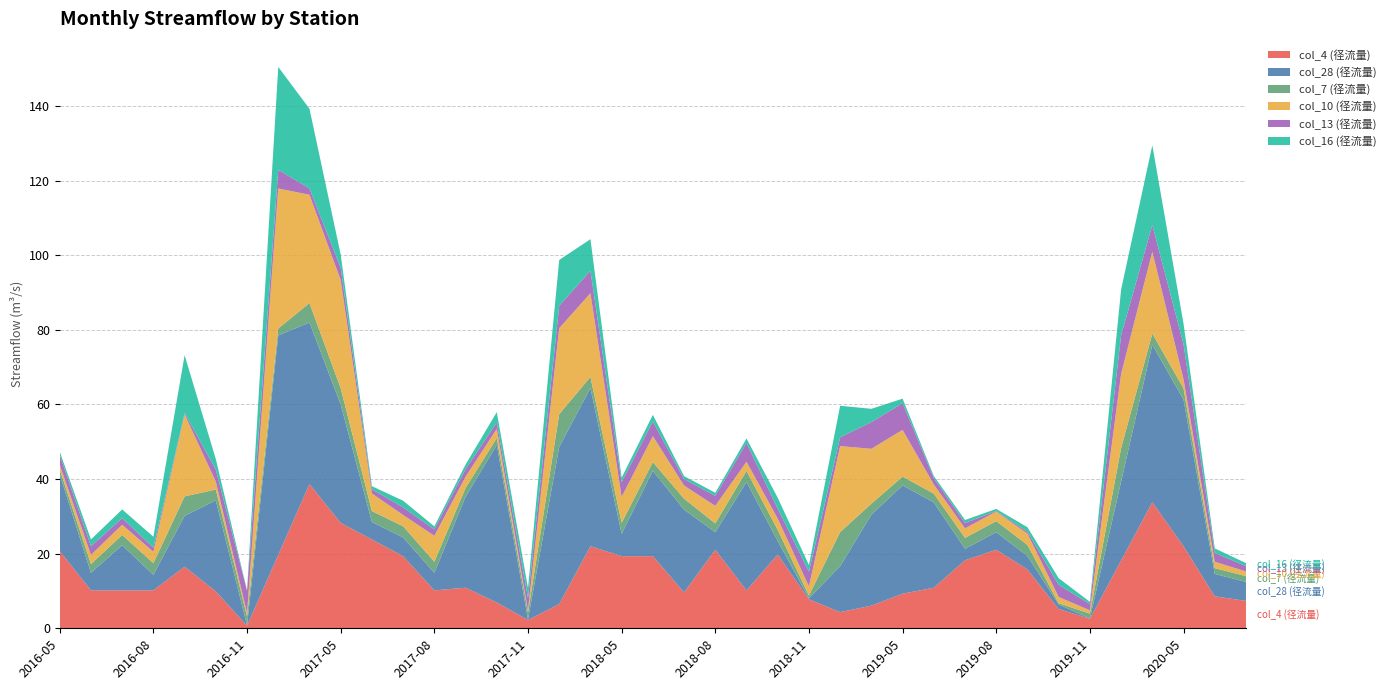

Reading right to left, list all the values displayed in this chart.

col_4 (径流量): 2020-07=7.3	2020-06=8.6	2020-05=22.0	2020-04=33.8	2020-03=18.2	2019-11=2.5	2019-10=5.2	2019-09=15.8	2019-08=21.0	2019-07=18.2	2019-06=10.9	2019-05=9.3	2019-04=6.1	2019-03=4.3	2018-11=7.8	2018-10=19.8	2018-09=10.2	2018-08=21.0	2018-07=9.6	2018-06=19.3	2018-05=19.3	2018-04=22.0	2018-03=6.5	2017-11=2.2	2017-10=6.9	2017-09=10.9	2017-08=10.2	2017-07=19.3	2017-06=23.8	2017-05=28.3	2017-04=38.6	2017-03=19.7	2016-11=0.7	2016-10=9.9	2016-09=16.5	2016-08=10.2	2016-07=10.2	2016-06=10.2	2016-05=20.7
col_28 (径流量): 2020-07=5.1	2020-06=6.0	2020-05=39.3	2020-04=42.2	2020-03=21.2	2019-11=0.1	2019-10=1.2	2019-09=3.6	2019-08=4.7	2019-07=3.1	2019-06=22.9	2019-05=29.0	2019-04=24.4	2019-03=12.3	2018-11=0.3	2018-10=3.6	2018-09=29.0	2018-08=4.7	2018-07=22.2	2018-06=22.9	2018-05=6.0	2018-04=42.4	2018-03=42.1	2017-11=0.2	2017-10=42.2	2017-09=24.4	2017-08=4.7	2017-07=5.0	2017-06=4.7	2017-05=31.7	2017-04=43.3	2017-03=58.8	2016-11=0.1	2016-10=24.4	2016-09=13.6	2016-08=4.2	2016-07=12.1	2016-06=4.7	2016-05=20.6
col_7 (径流量): 2020-07=1.5	2020-06=1.5	2020-05=3.0	2020-04=3.0	2020-03=9.0	2019-11=1.3	2019-10=0.3	2019-09=2.9	2019-08=3.0	2019-07=2.9	2019-06=2.3	2019-05=2.3	2019-04=2.9	2019-03=9.1	2018-11=0.7	2018-10=3.0	2018-09=3.0	2018-08=2.3	2018-07=2.9	2018-06=2.3	2018-05=2.9	2018-04=3.0	2018-03=8.8	2017-11=1.9	2017-10=1.9	2017-09=2.3	2017-08=3.0	2017-07=3.0	2017-06=2.9	2017-05=4.4	2017-04=5.2	2017-03=1.9	2016-11=2.4	2016-10=2.9	2016-09=5.2	2016-08=3.1	2016-07=2.7	2016-06=2.3	2016-05=1.3
col_10 (径流量): 2020-07=1.2	2020-06=1.7	2020-05=2.5	2020-04=22.0	2020-03=19.9	2019-11=0.9	2019-10=1.7	2019-09=3.0	2019-08=2.6	2019-07=2.6	2019-06=2.5	2019-05=12.5	2019-04=14.7	2019-03=23.0	2018-11=2.5	2018-10=3.0	2018-09=2.5	2018-08=4.7	2018-07=3.5	2018-06=6.9	2018-05=6.9	2018-04=22.4	2018-03=23.0	2017-11=0.5	2017-10=2.5	2017-09=3.0	2017-08=6.9	2017-07=3.0	2017-06=4.7	2017-05=29.0	2017-04=29.0	2017-03=37.5	2016-11=0.9	2016-10=2.1	2016-09=22.0	2016-08=3.0	2016-07=2.7	2016-06=2.5	2016-05=1.2
col_13 (径流量): 2020-07=1.4	2020-06=2.4	2020-05=9.4	2020-04=7.1	2020-03=10.3	2019-11=1.7	2019-10=3.2	2019-09=0.5	2019-08=0.1	2019-07=1.4	2019-06=1.7	2019-05=7.1	2019-04=7.1	2019-03=2.4	2018-11=3.9	2018-10=2.7	2018-09=5.0	2018-08=2.7	2018-07=1.7	2018-06=3.9	2018-05=3.9	2018-04=6.0	2018-03=6.0	2017-11=3.2	2017-10=1.7	2017-09=2.0	2017-08=1.7	2017-07=2.0	2017-06=1.1	2017-05=3.2	2017-04=1.7	2017-03=5.0	2016-11=6.0	2016-10=3.2	2016-09=0.3	2016-08=1.1	2016-07=1.7	2016-06=2.4	2016-05=2.7
col_16 (径流量): 2020-07=0.8	2020-06=1.2	2020-05=5.5	2020-04=21.3	2020-03=12.3	2019-11=0.6	2019-10=1.8	2019-09=1.2	2019-08=0.6	2019-07=0.8	2019-06=0.6	2019-05=1.2	2019-04=3.6	2019-03=8.4	2018-11=1.8	2018-10=2.9	2018-09=1.2	2018-08=0.8	2018-07=0.8	2018-06=1.8	2018-05=1.2	2018-04=8.4	2018-03=12.3	2017-11=2.8	2017-10=2.8	2017-09=1.2	2017-08=0.8	2017-07=1.8	2017-06=0.8	2017-05=3.6	2017-04=21.3	2017-03=27.6	2016-11=0.1	2016-10=2.8	2016-09=15.5	2016-08=2.9	2016-07=2.3	2016-06=1.8	2016-05=0.8